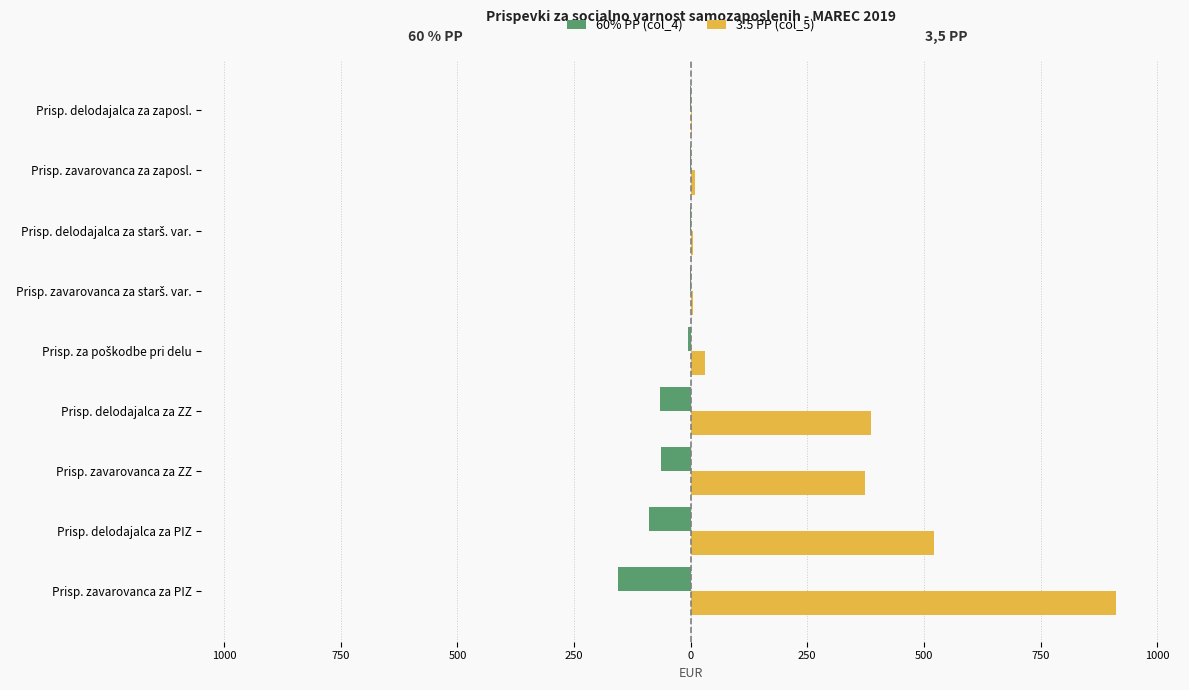

What are all the series names shown in the legend?

60% PP (col_4), 3.5 PP (col_5)